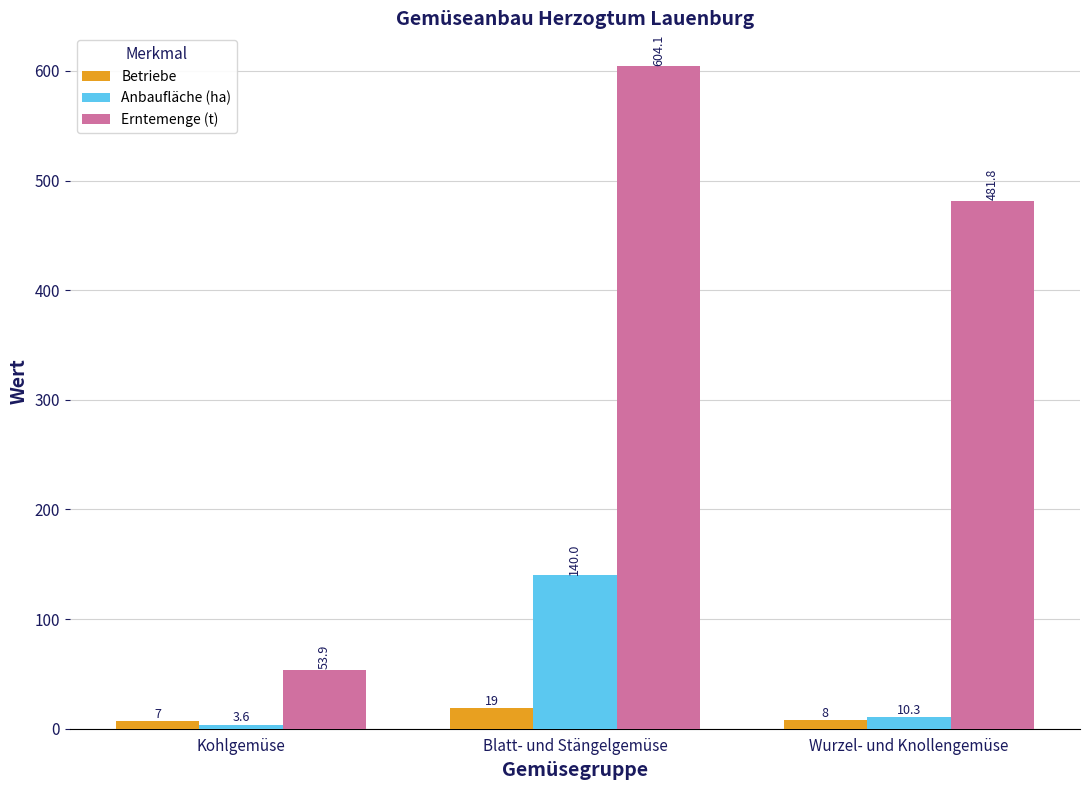

How many bars are there in each group?

3